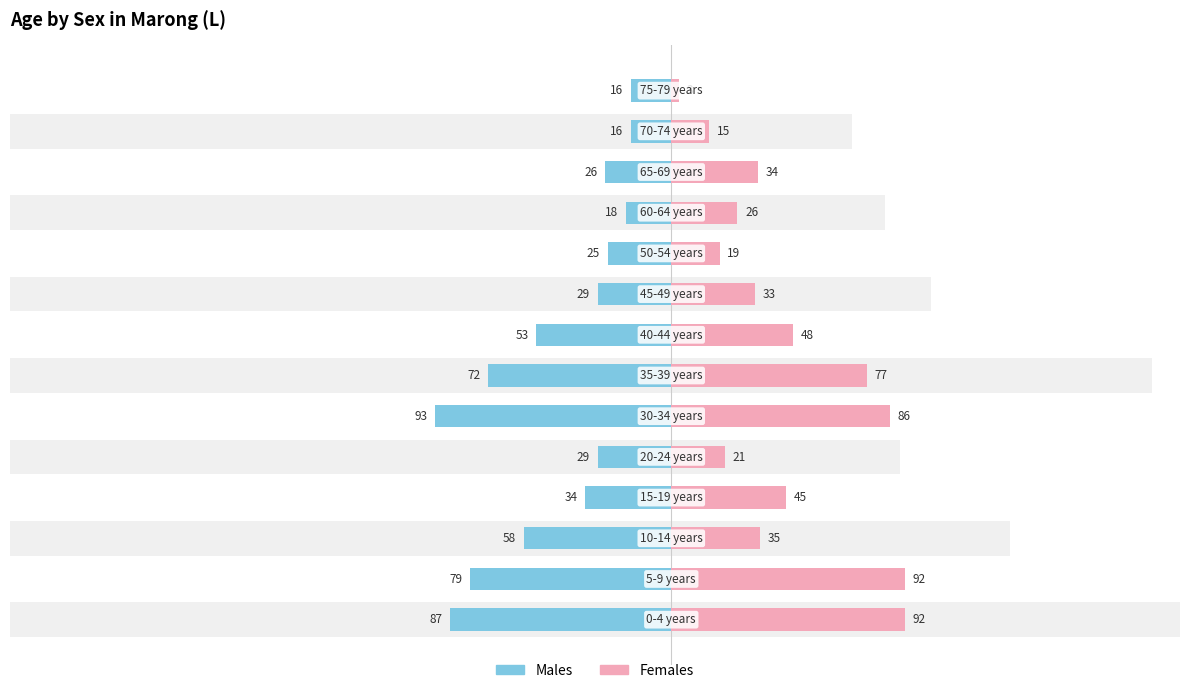

True or false: Females has a value of 120 at 6.

False